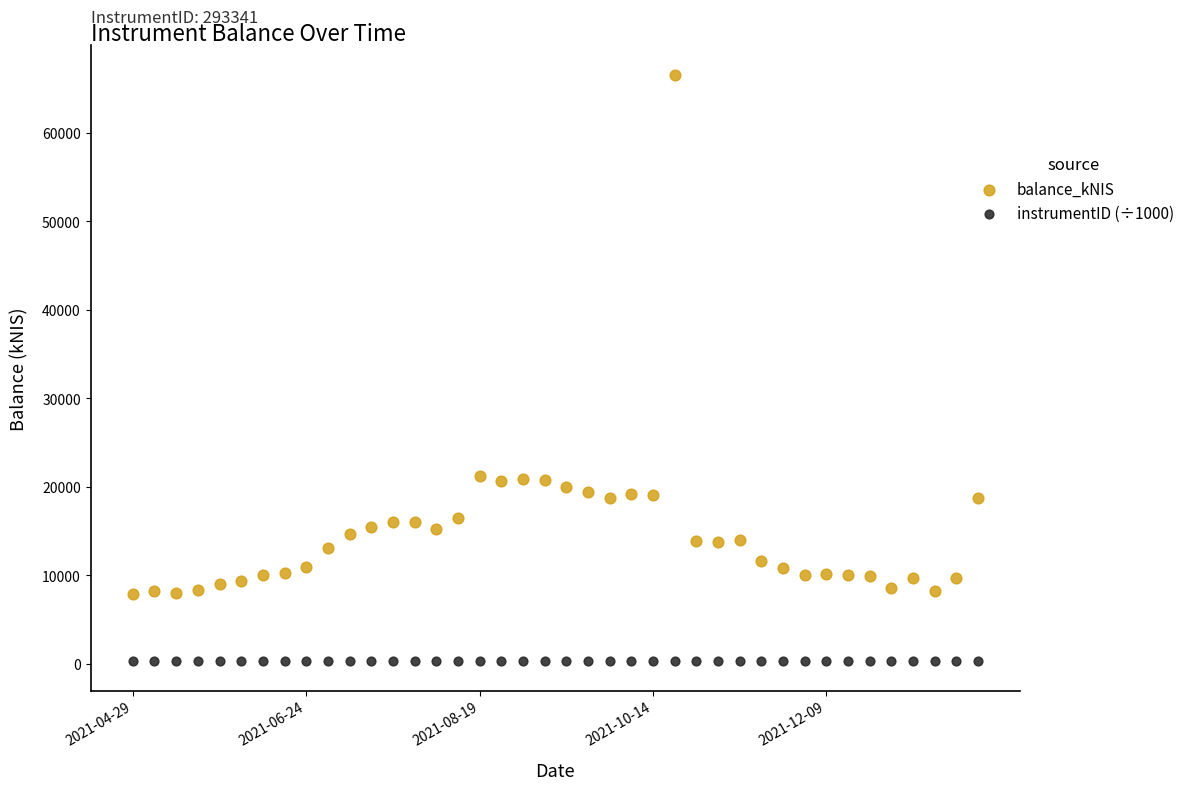

Which series contains the highest Y value?

balance_kNIS